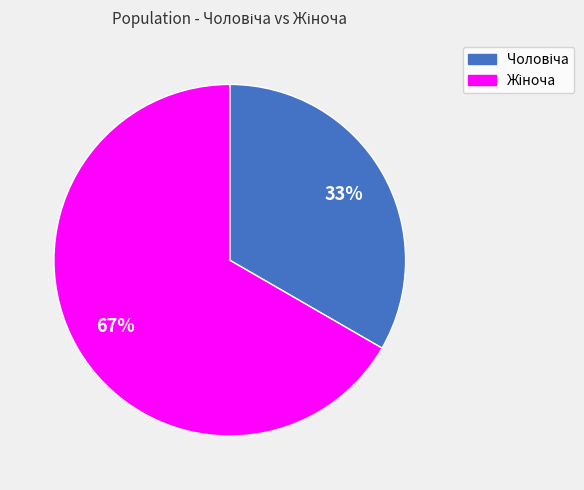

To the nearest percent, what is the average slice percentage?

50%